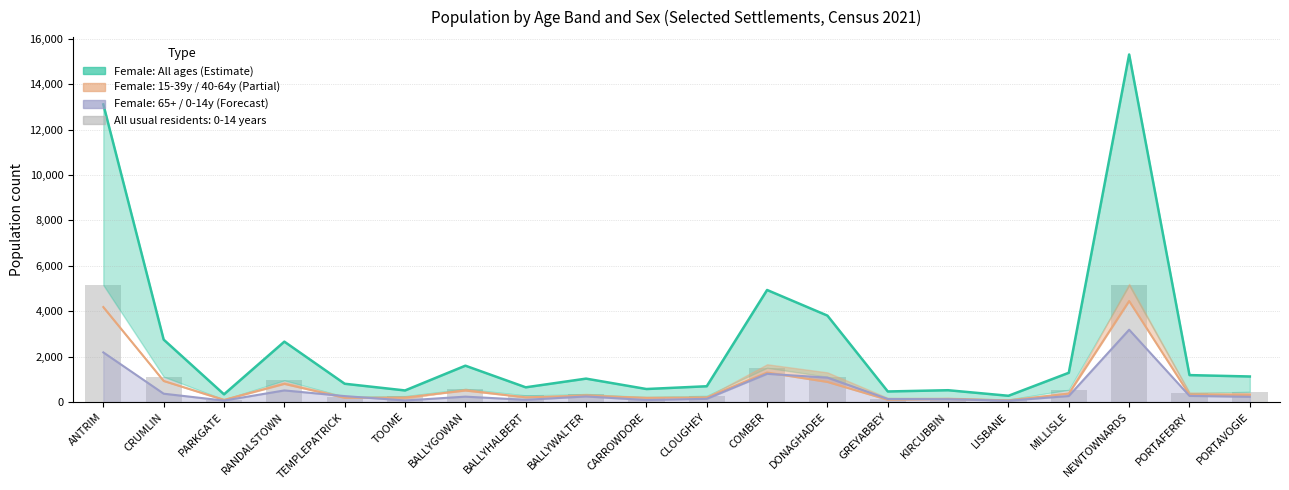

What position from the left is ANTRIM?

1